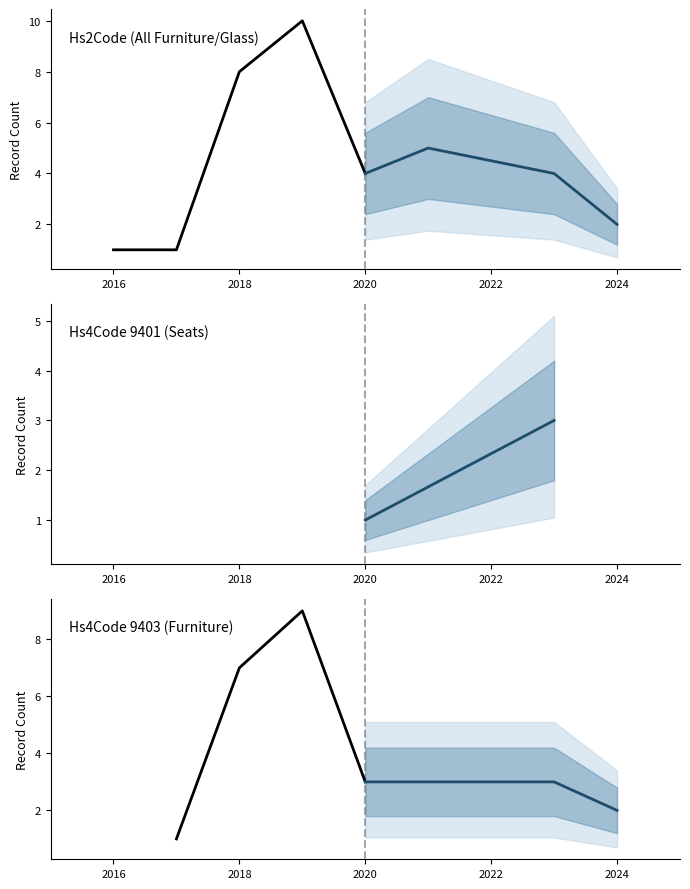

How many intersections are there between Projected and Hs2Code?

1